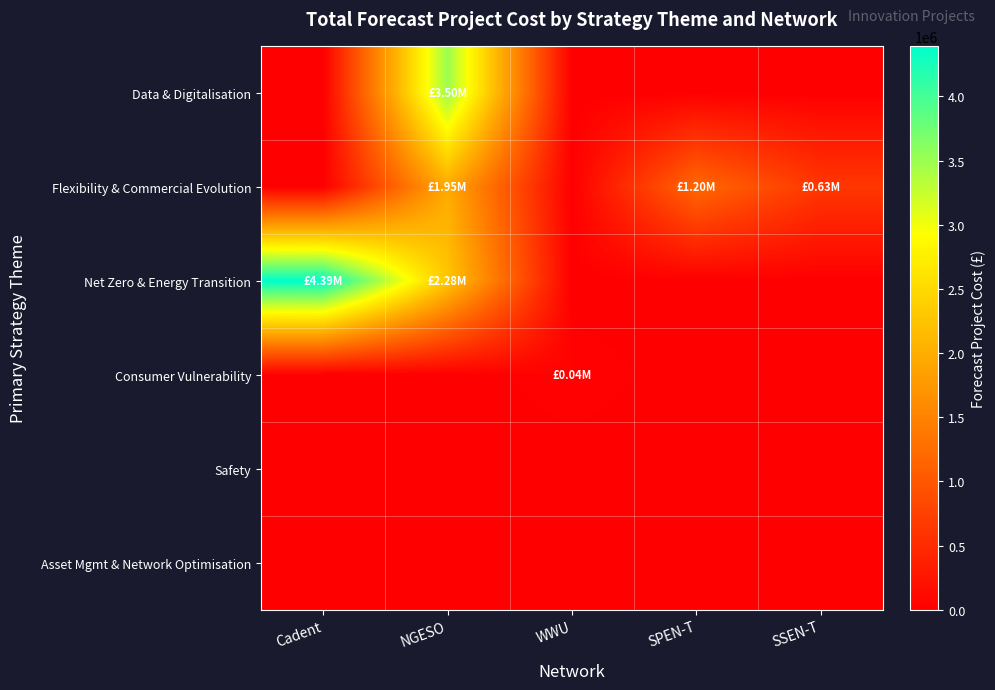

List the series in order of their peak value, highest first.

Net Zero & Energy Transition, Data & Digitalisation, Flexibility & Commercial Evolution, Consumer Vulnerability, Safety, Asset Mgmt & Network Optimisation